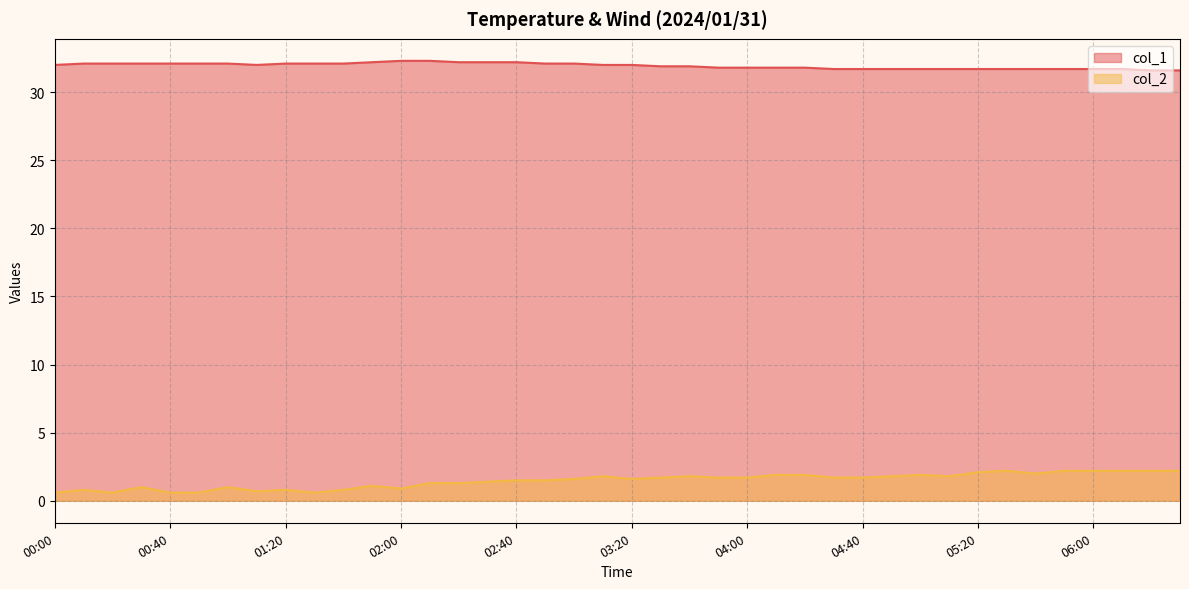

At which label does col_2 reach its minimum?

00:00